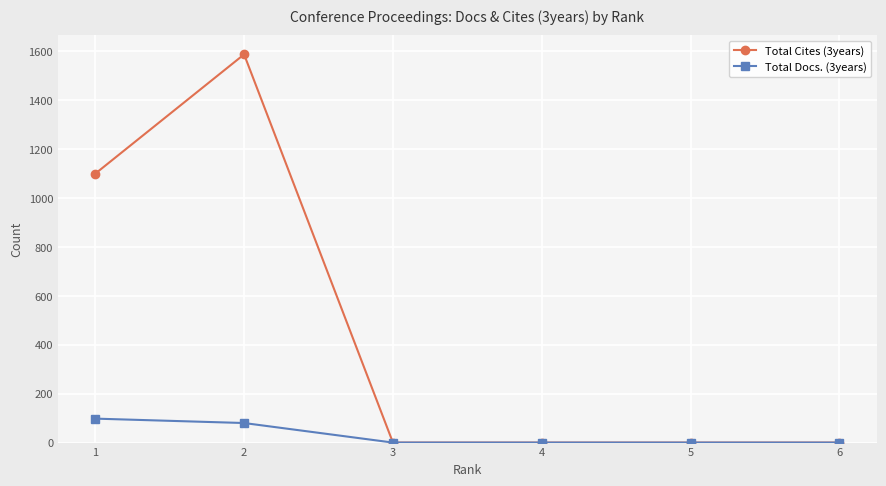

What is the sum of the Total Docs. (3years) values at 2 and 3?

80